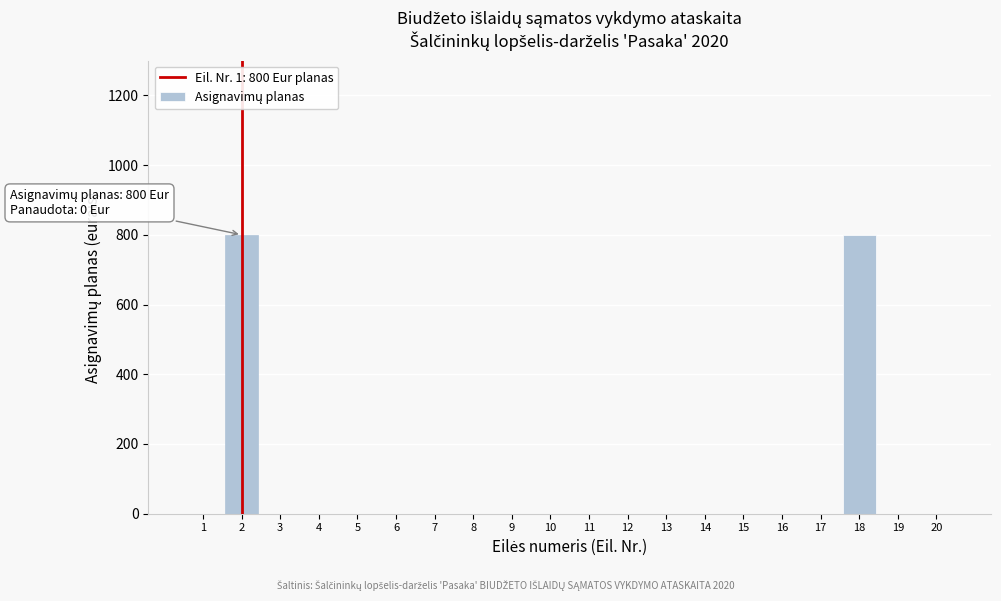

Reading right to left, list all the values displayed in this chart.

20=0	19=0	18=800	17=0	16=0	15=0	14=0	13=0	12=0	11=0	10=0	9=0	8=0	7=0	6=0	5=0	4=0	3=0	2=800	1=0